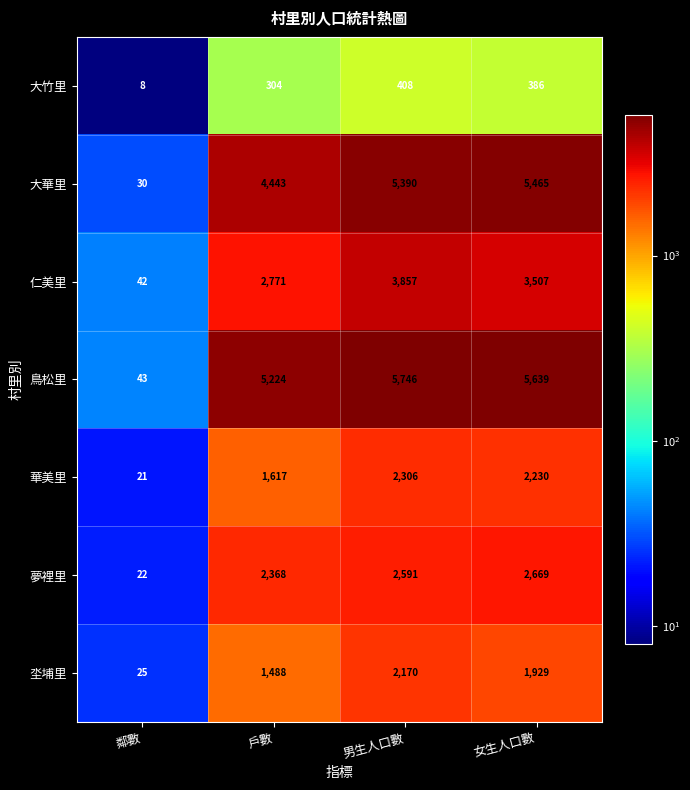

What is the minimum value shown in the chart?

8